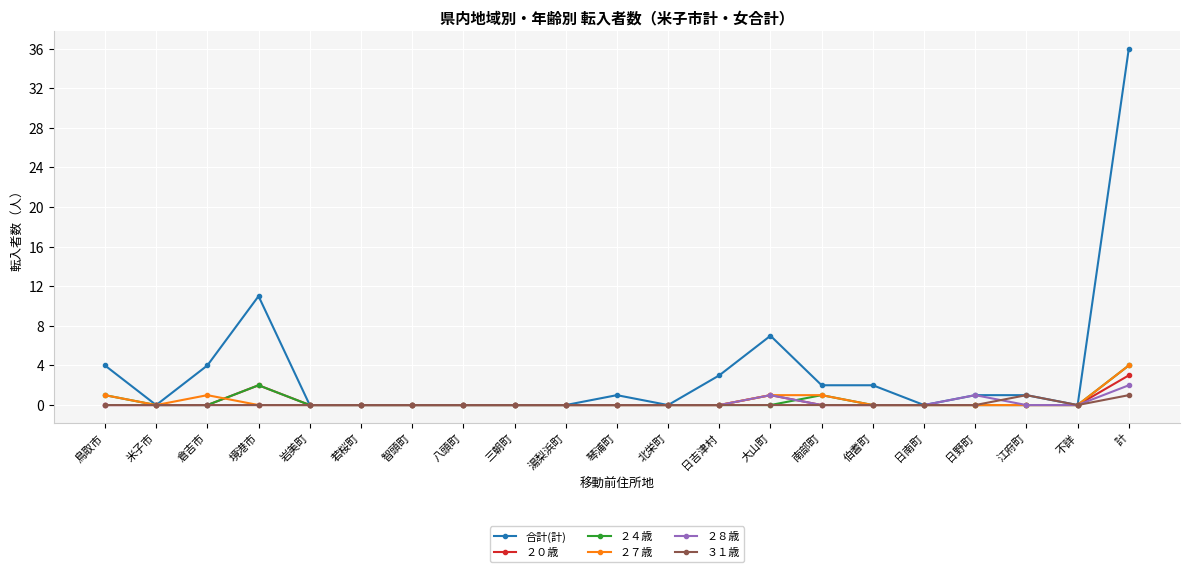

What is the greatest value displayed?

36